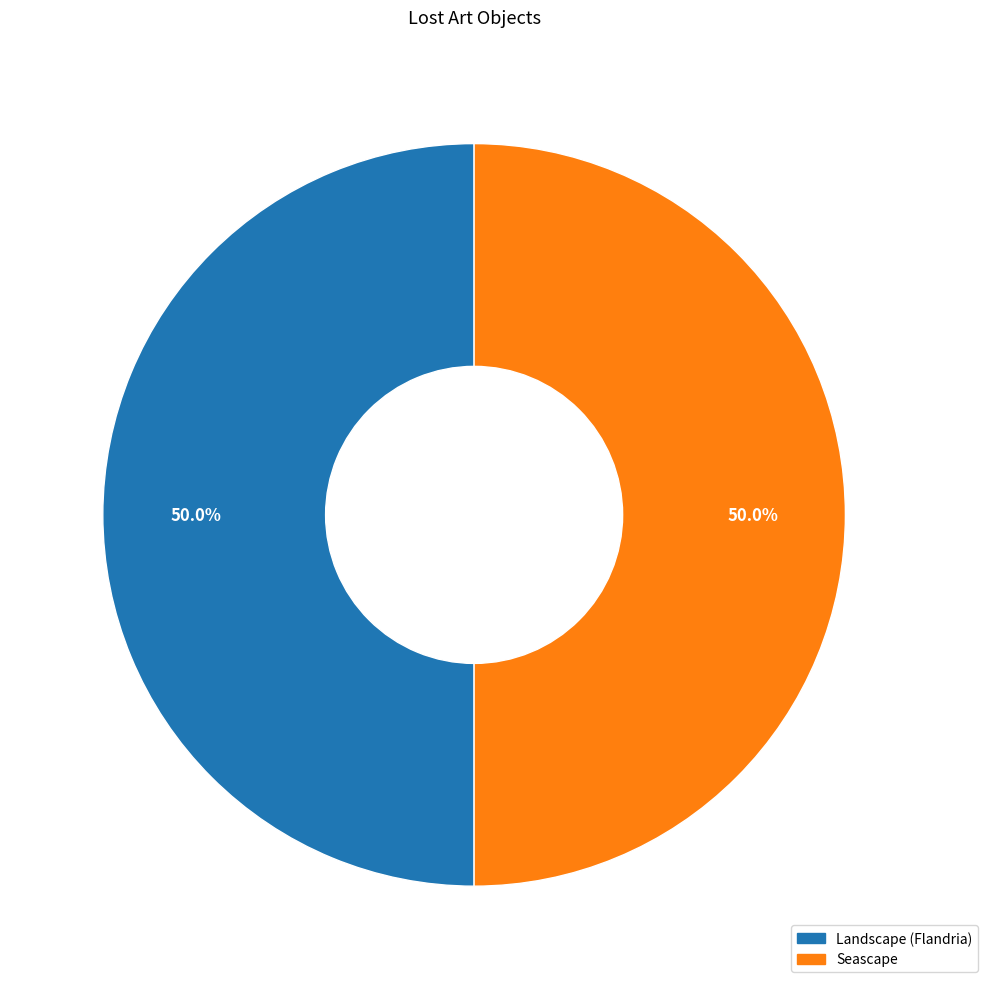

Approximately how many times larger is the value at Landscape (Flandria) compared to Seascape?

1.0